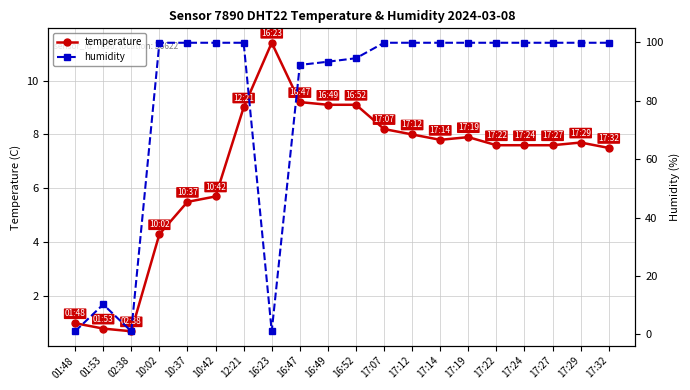

Reading right to left, transcribe all the data shown in this chart.

temperature: 17:32=7.5	17:29=7.7	17:27=7.6	17:24=7.6	17:22=7.6	17:19=7.9	17:14=7.8	17:12=8.0	17:07=8.2	16:52=9.1	16:49=9.1	16:47=9.2	16:23=11.4	12:21=9.0	10:42=5.7	10:37=5.5	10:02=4.3	02:38=0.7	01:53=0.8	01:48=1.0
humidity: 17:32=99.9	17:29=99.9	17:27=99.9	17:24=99.9	17:22=99.9	17:19=99.9	17:14=99.9	17:12=99.9	17:07=99.9	16:52=94.6	16:49=93.4	16:47=92.3	16:23=1.0	12:21=99.9	10:42=99.9	10:37=99.9	10:02=99.9	02:38=1.0	01:53=10.2	01:48=1.0